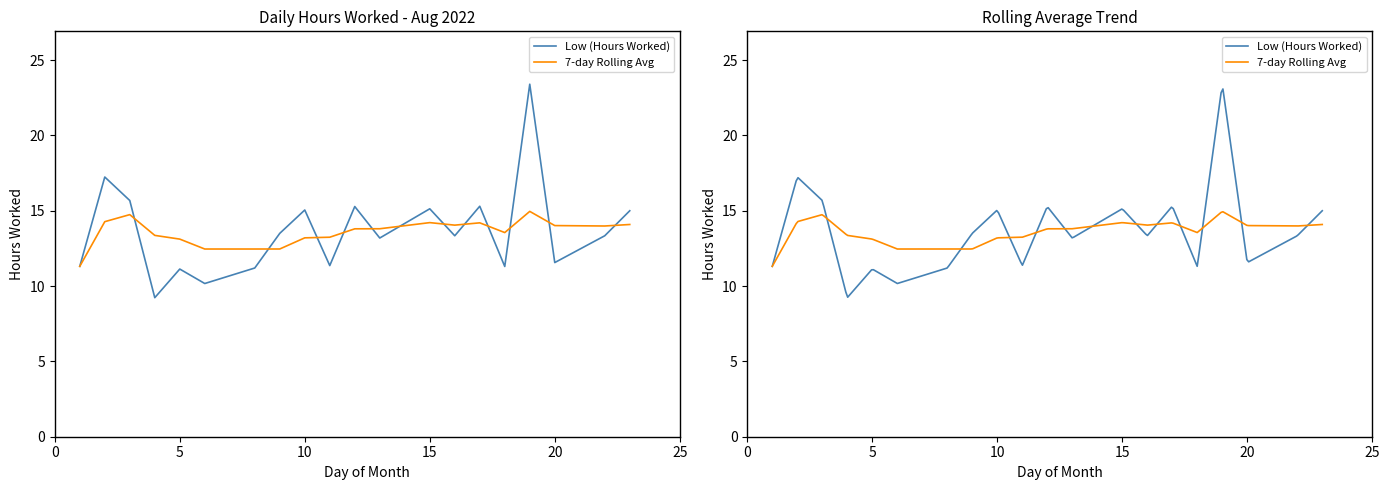

What is the value of the Low (Hours Worked) point at the 10th from the left?

11.4